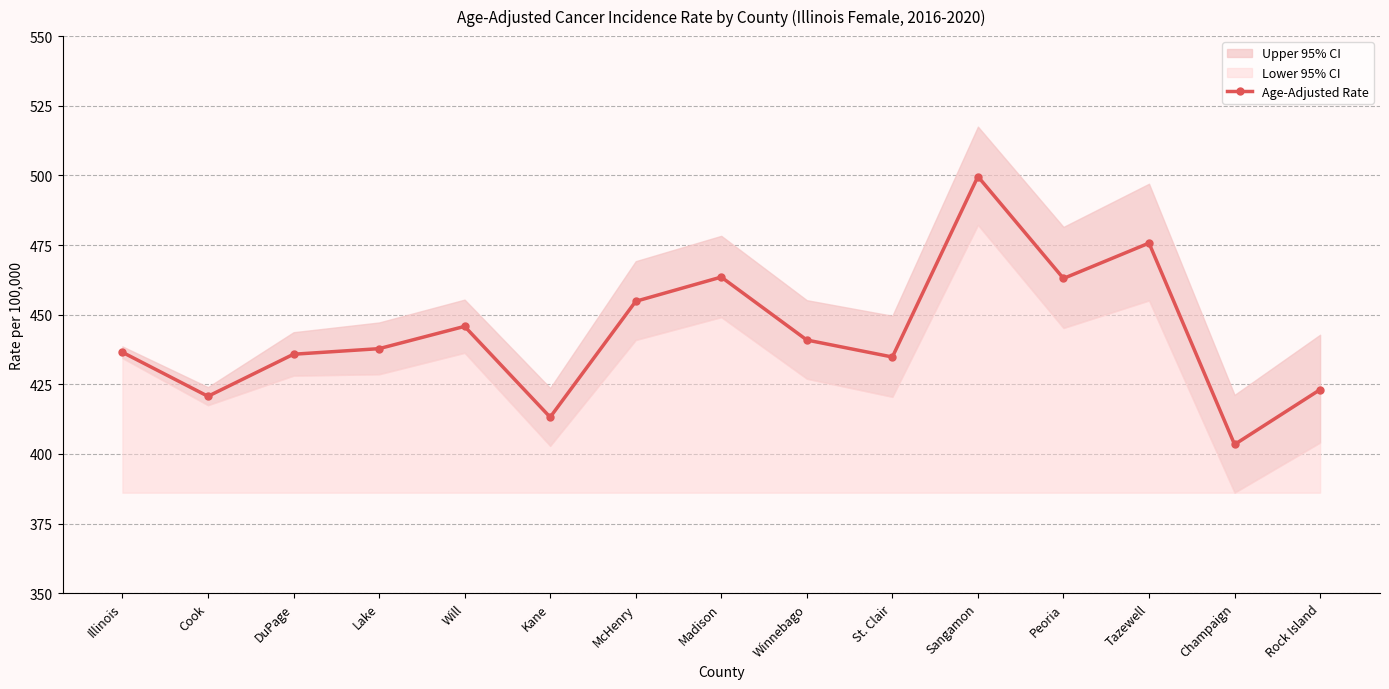

Reading left to right, transcribe all the data shown in this chart.

Illinois=436.5	Cook=420.7	DuPage=435.8	Lake=437.8	Will=445.8	Kane=413.2	McHenry=454.8	Madison=463.5	Winnebago=440.9	St. Clair=434.8	Sangamon=499.6	Peoria=463.0	Tazewell=475.7	Champaign=403.4	Rock Island=423.1